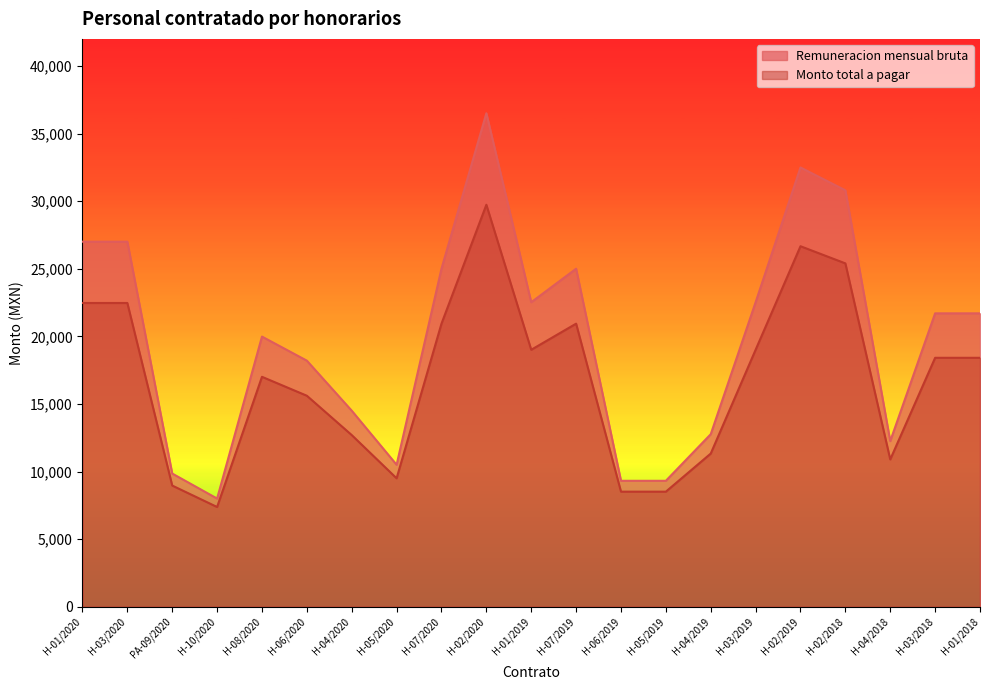

Rank the series by their maximum value, from lowest to highest.

Monto total a pagar, Remuneracion mensual bruta